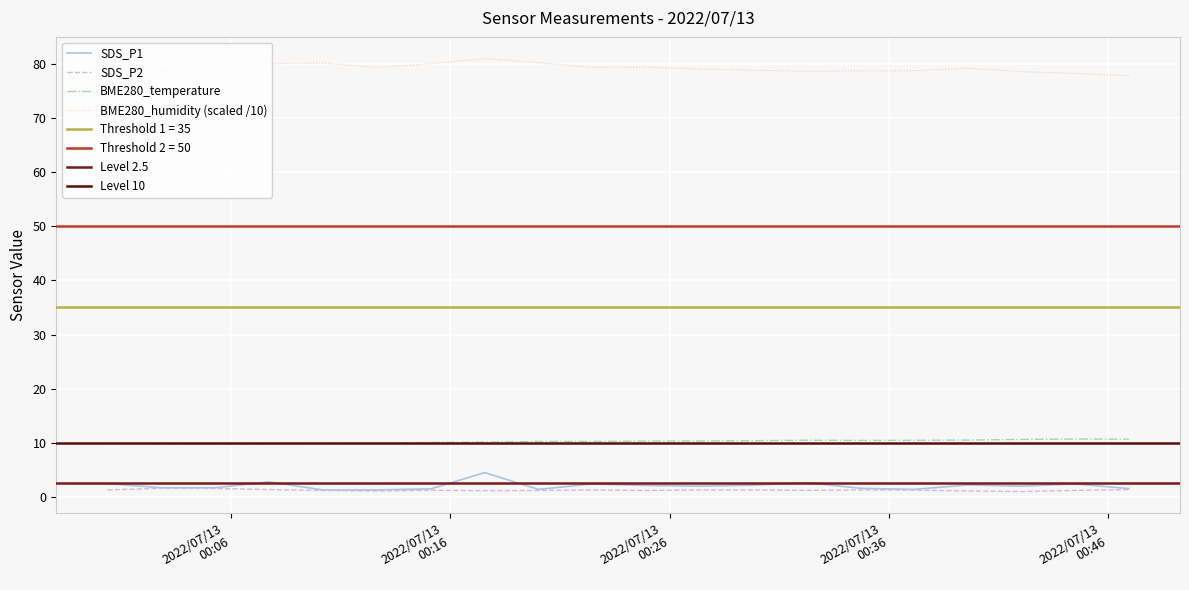

True or false: BME280_humidity and SDS_P2 intersect in this chart.

False